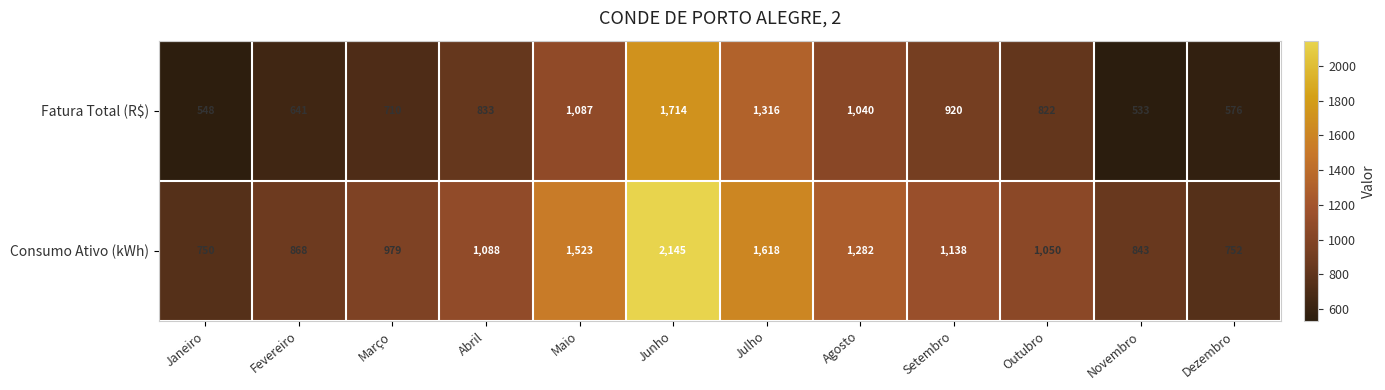

Reading left to right, list all the values displayed in this chart.

Fatura Total (R$): 548	641	710	833	1087	1714	1316	1040	920	822	533	576
Consumo Ativo (kWh): 750	868	979	1088	1523	2145	1618	1282	1138	1050	843	752